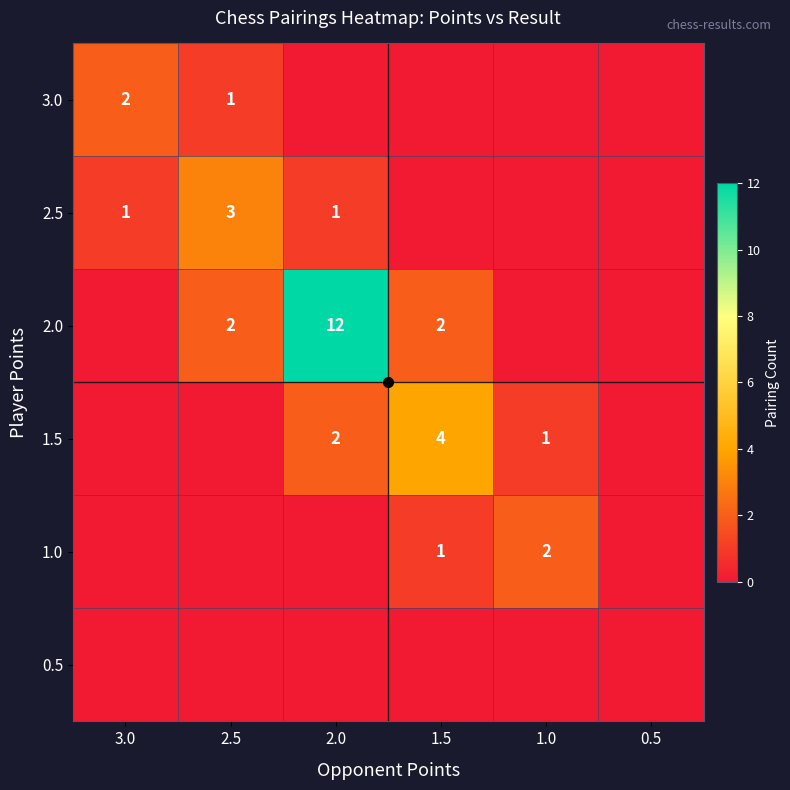

Is it true that 1.0 equals 1 at 1.5?

True